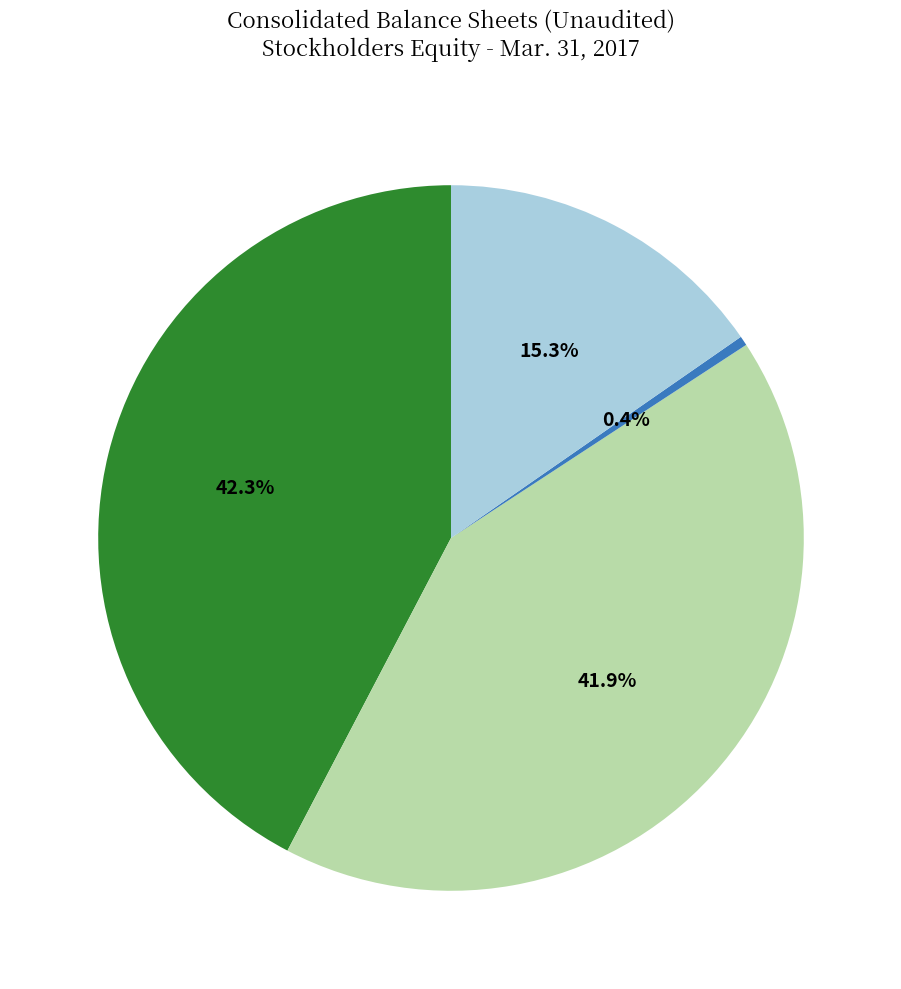

Does any single category account for the majority?

No